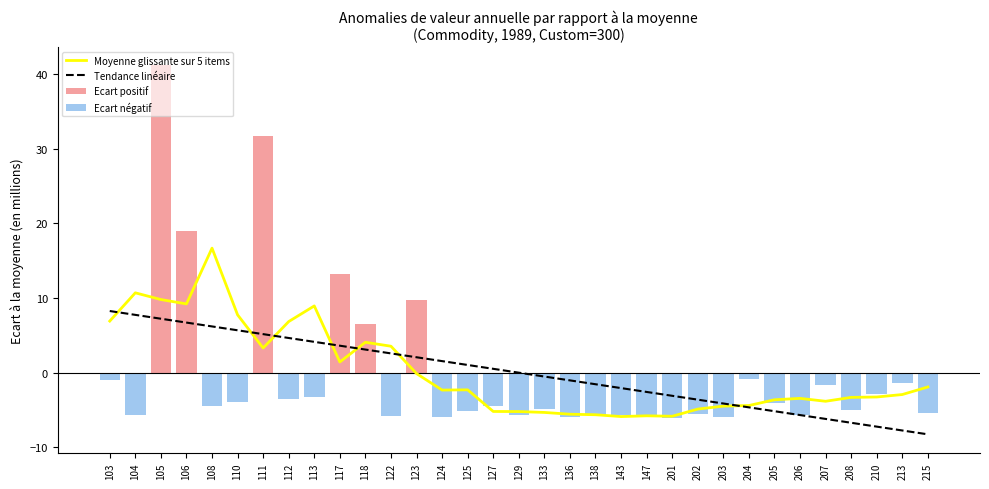

Reading right to left, extract all data points from this chart.

Moyenne glissante sur 5 items: 215=-1.9	213=-2.9	210=-3.3	208=-3.3	207=-3.8	206=-3.4	205=-3.6	204=-4.4	203=-4.5	202=-4.9	201=-5.8	147=-5.8	143=-5.9	138=-5.6	136=-5.6	133=-5.3	129=-5.2	127=-5.2	125=-2.3	124=-2.3	123=-0.1	122=3.5	118=4.1	117=1.4	113=8.9	112=6.8	111=3.3	110=7.7	108=16.7	106=9.2	105=9.8	104=10.7	103=6.9
Tendance linéaire: 215=-8.3	213=-7.7	210=-7.2	208=-6.7	207=-6.2	206=-5.7	205=-5.2	204=-4.6	203=-4.1	202=-3.6	201=-3.1	147=-2.6	143=-2.1	138=-1.5	136=-1.0	133=-0.5	129=-0.0	127=0.5	125=1.0	124=1.5	123=2.1	122=2.6	118=3.1	117=3.6	113=4.1	112=4.6	111=5.2	110=5.7	108=6.2	106=6.7	105=7.2	104=7.7	103=8.3
Ecart positif: 215=0.0	213=0.0	210=0.0	208=0.0	207=0.0	206=0.0	205=0.0	204=0.0	203=0.0	202=0.0	201=0.0	147=0.0	143=0.0	138=0.0	136=0.0	133=0.0	129=0.0	127=0.0	125=0.0	124=0.0	123=9.7	122=0.0	118=6.6	117=13.2	113=0.0	112=0.0	111=31.7	110=0.0	108=0.0	106=18.9	105=41.2	104=0.0	103=0.0
Ecart négatif: 215=-5.4	213=-1.4	210=-2.8	208=-5.1	207=-1.7	206=-5.6	205=-4.0	204=-0.9	203=-6.0	202=-5.5	201=-6.0	147=-6.0	143=-5.7	138=-5.7	136=-6.0	133=-4.8	129=-5.6	127=-4.5	125=-5.1	124=-5.9	123=0.0	122=-5.8	118=0.0	117=0.0	113=-3.3	112=-3.5	111=0.0	110=-3.9	108=-4.5	106=0.0	105=0.0	104=-5.6	103=-1.0